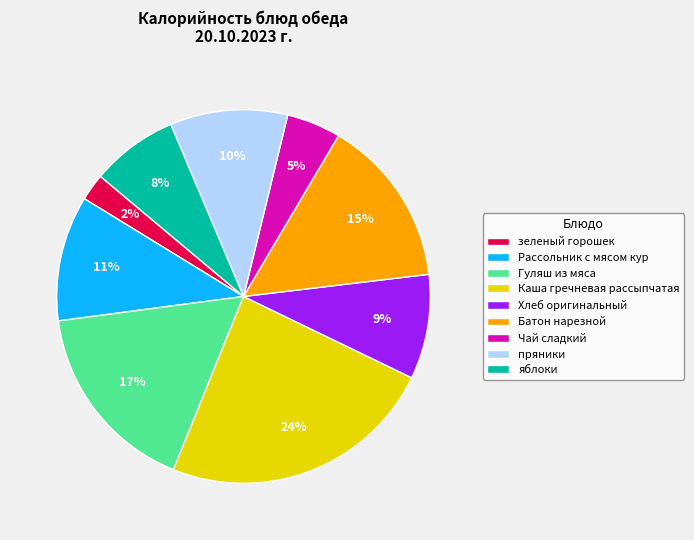

To the nearest percent, what is the combined percentage of Чай сладкий and пряники?

15%